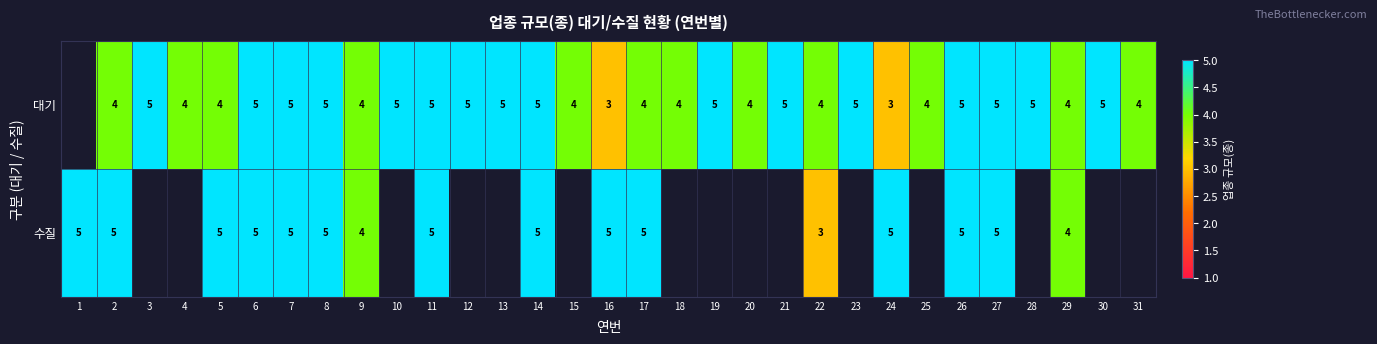

The value of 대기 at 25 is 1. True or false?

False